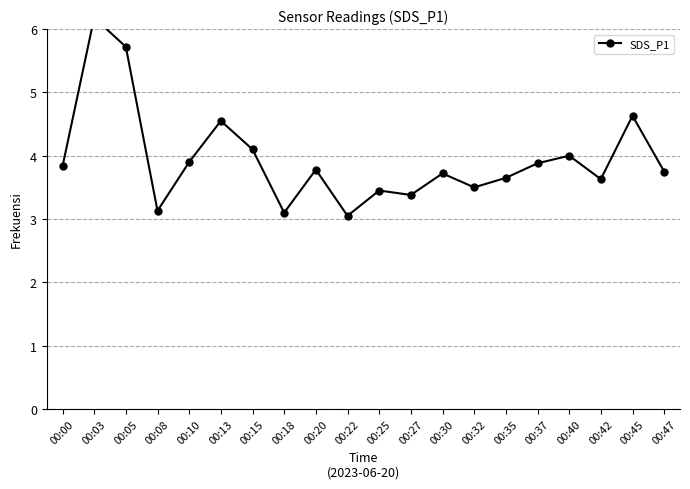

How many lines are shown in the chart?

1